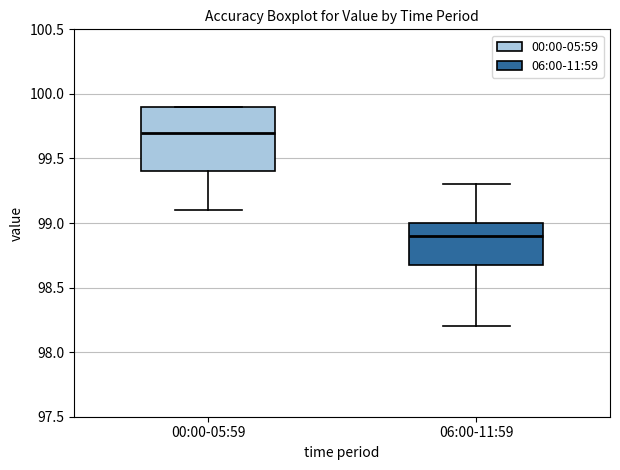

Reading left to right, read every box against the y-axis: the position of its median line, the range the box covers, and the ends of its whiskers. The values are not printed on the chart, so give them approximately, as read against the axis.

00:00-05:59: median 99.7, box 99.4 to 99.9, whiskers 99.1 to 99.9
06:00-11:59: median 98.9, box 98.7 to 99.0, whiskers 98.2 to 99.3